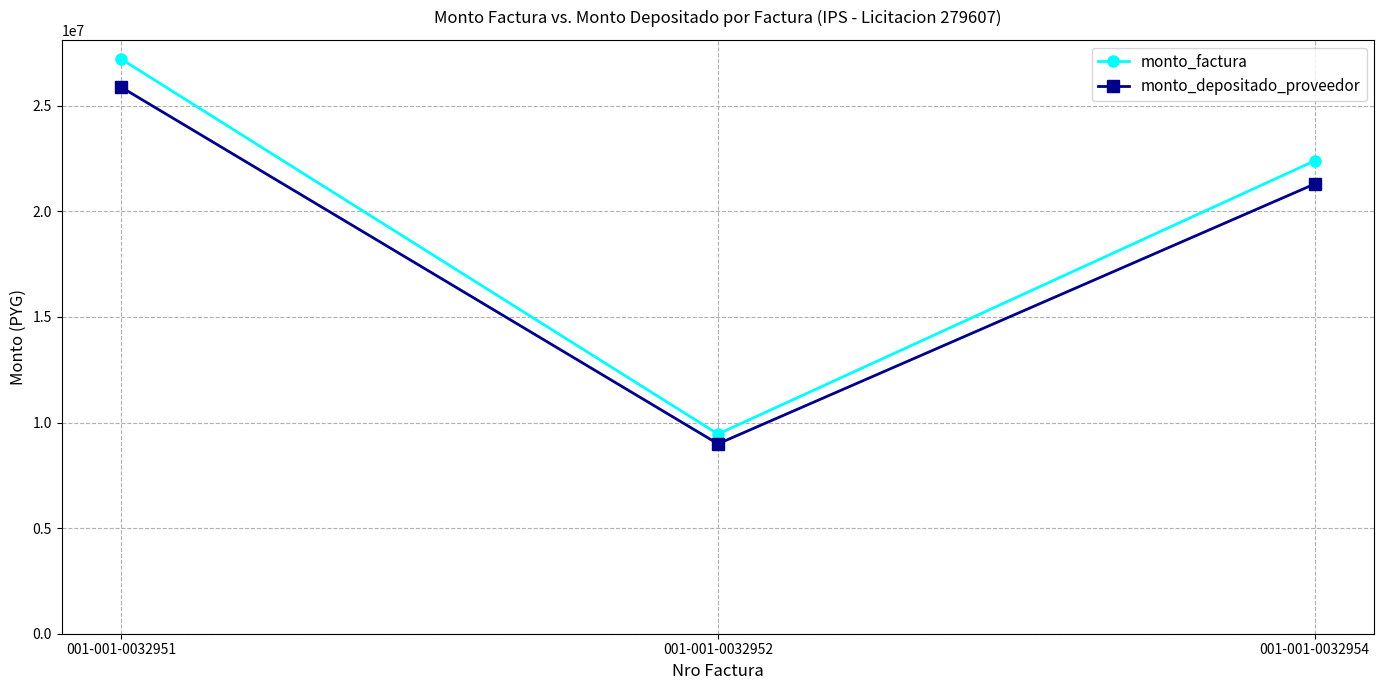

Rank the categories by monto_depositado_proveedor value from highest to lowest.

001-001-0032951, 001-001-0032954, 001-001-0032952